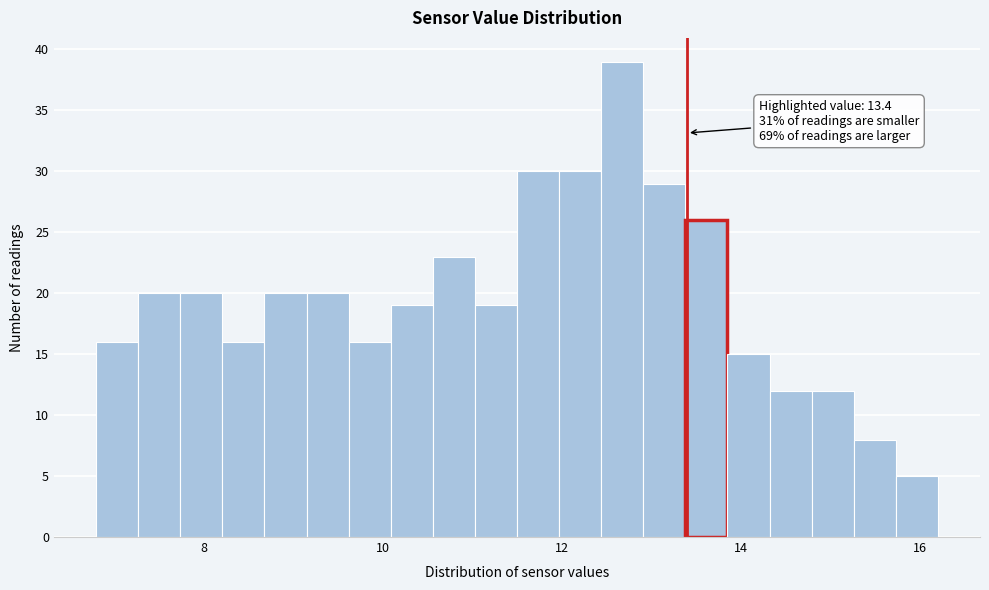

Read against the x-axis, roughly where is the centre of the tallest bar?

12.6